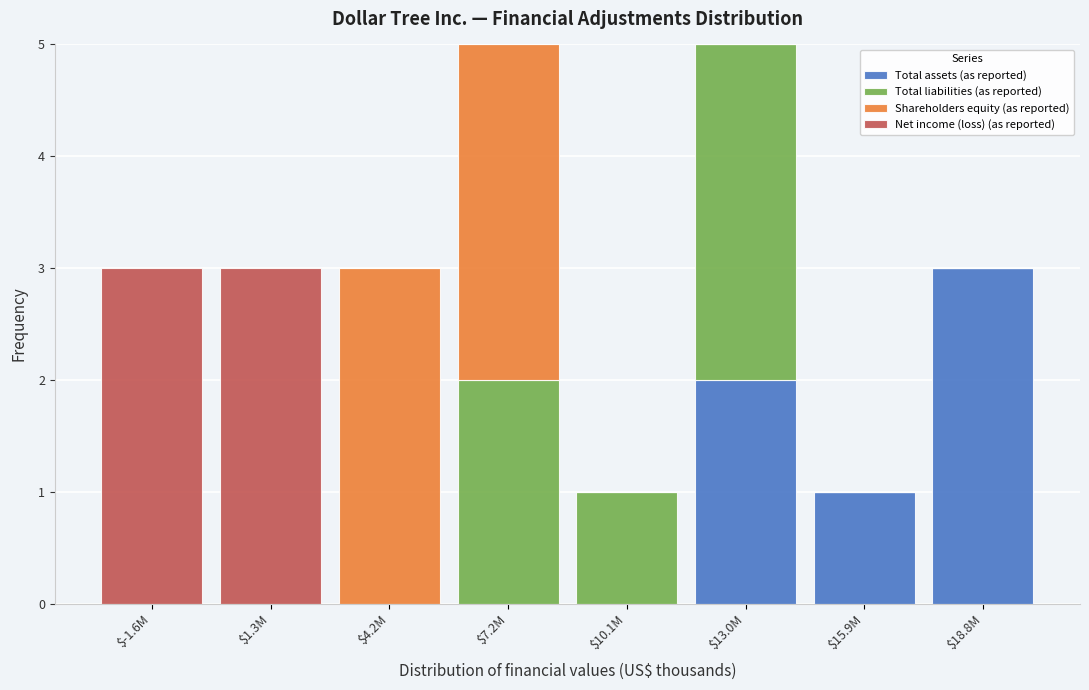

Which category has the highest value in the Total assets (as reported) series?

$18.8M